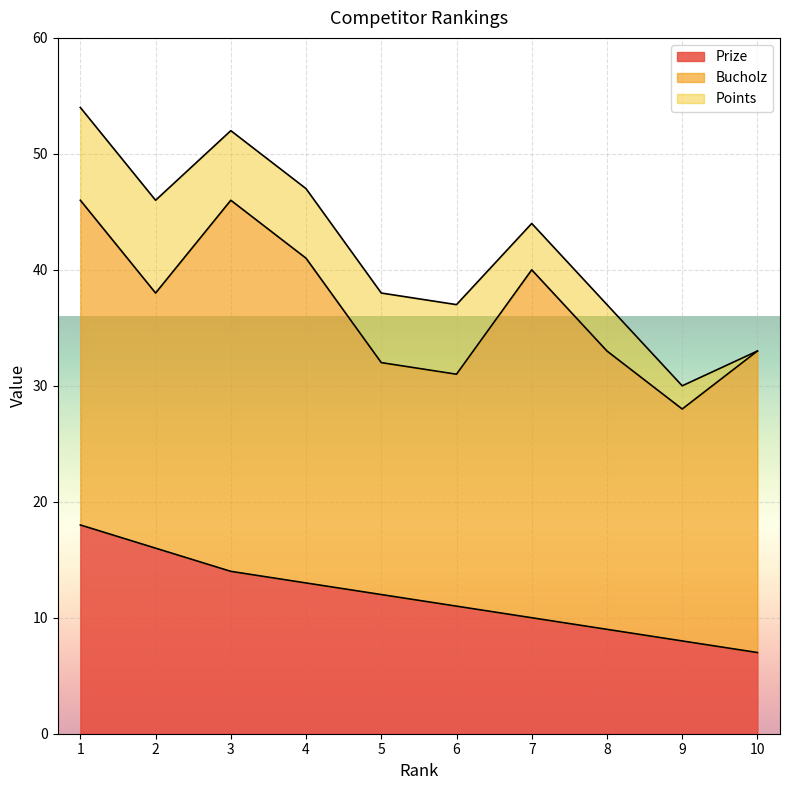

What is the maximum value shown in the chart?

32